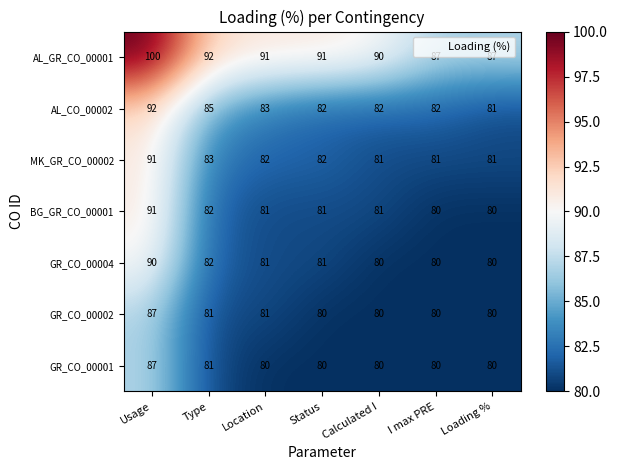

Which series changed the most between I max PRE and Loading %?

AL_CO_00002